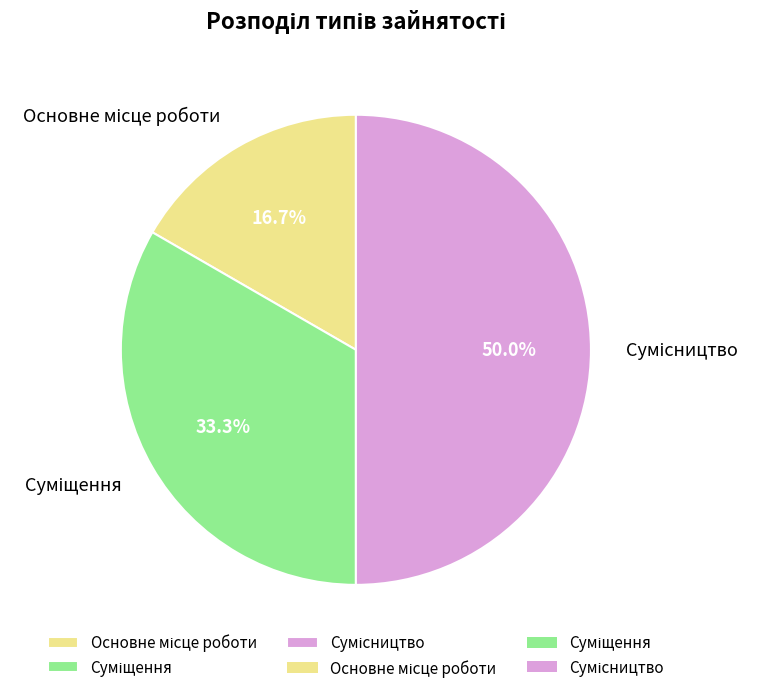

To the nearest percent, what is the difference between the largest and smallest slice percentages?

33%